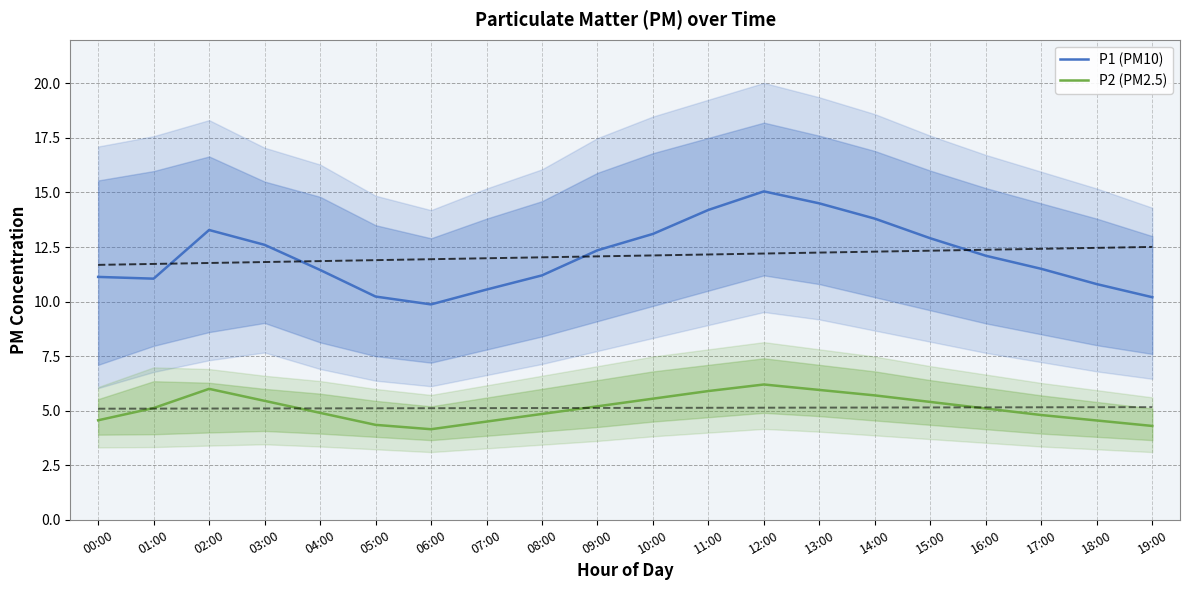

Rank the categories by P1 (PM10) value from lowest to highest.

06:00, 19:00, 05:00, 07:00, 18:00, 01:00, 00:00, 08:00, 04:00, 17:00, 16:00, 09:00, 03:00, 15:00, 10:00, 02:00, 14:00, 11:00, 13:00, 12:00